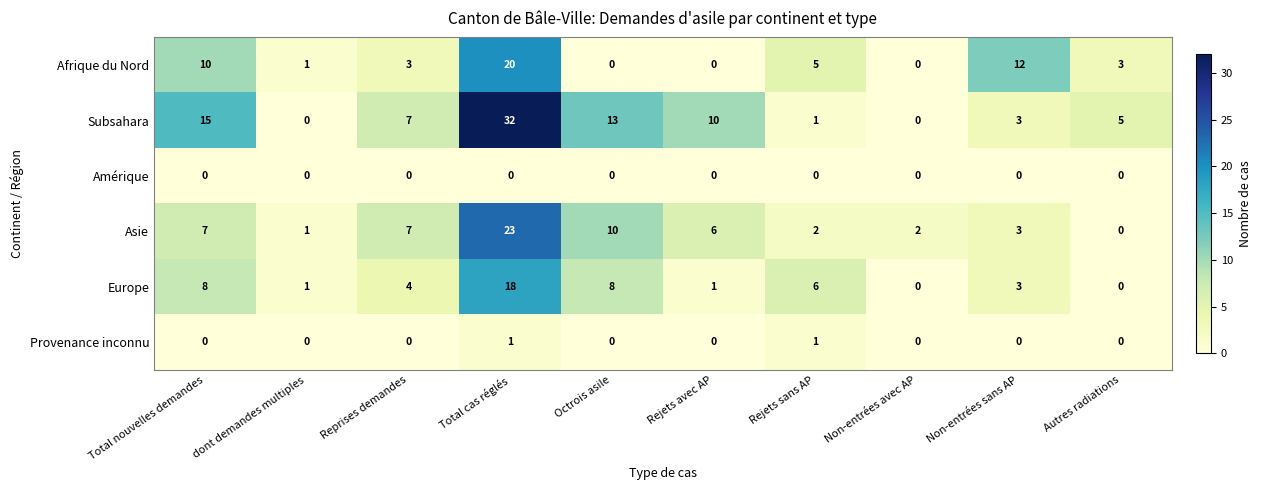

What is the highest value of the Europe series?

18